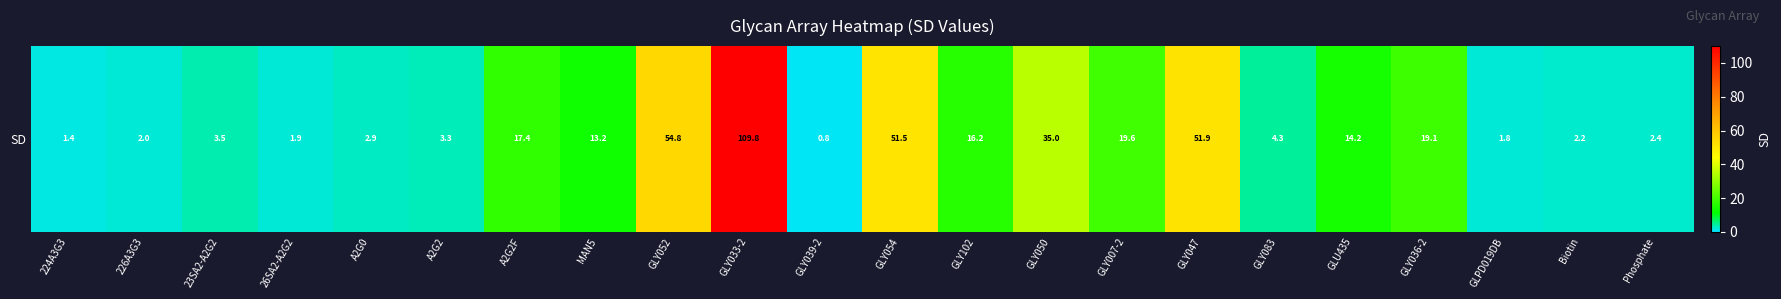

What is the smallest value displayed?

0.8